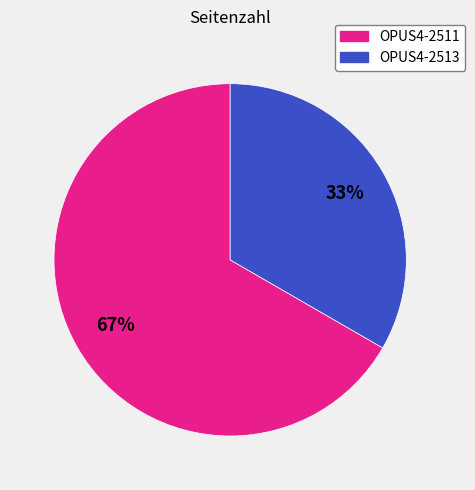

How many slices are in this pie chart?

2